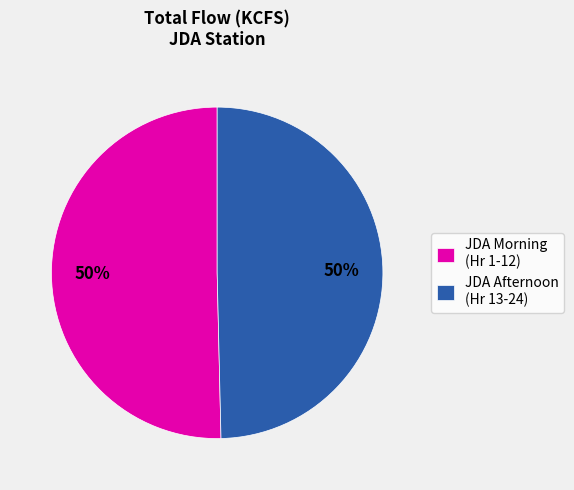

How many segments does this pie chart have?

2